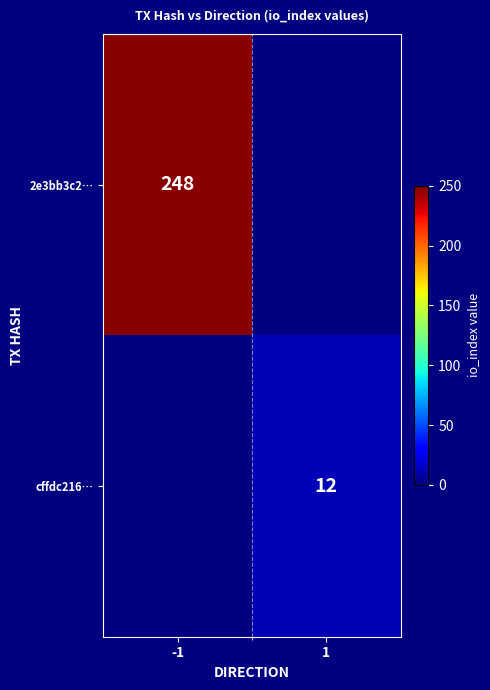

How many series are shown in this chart?

2